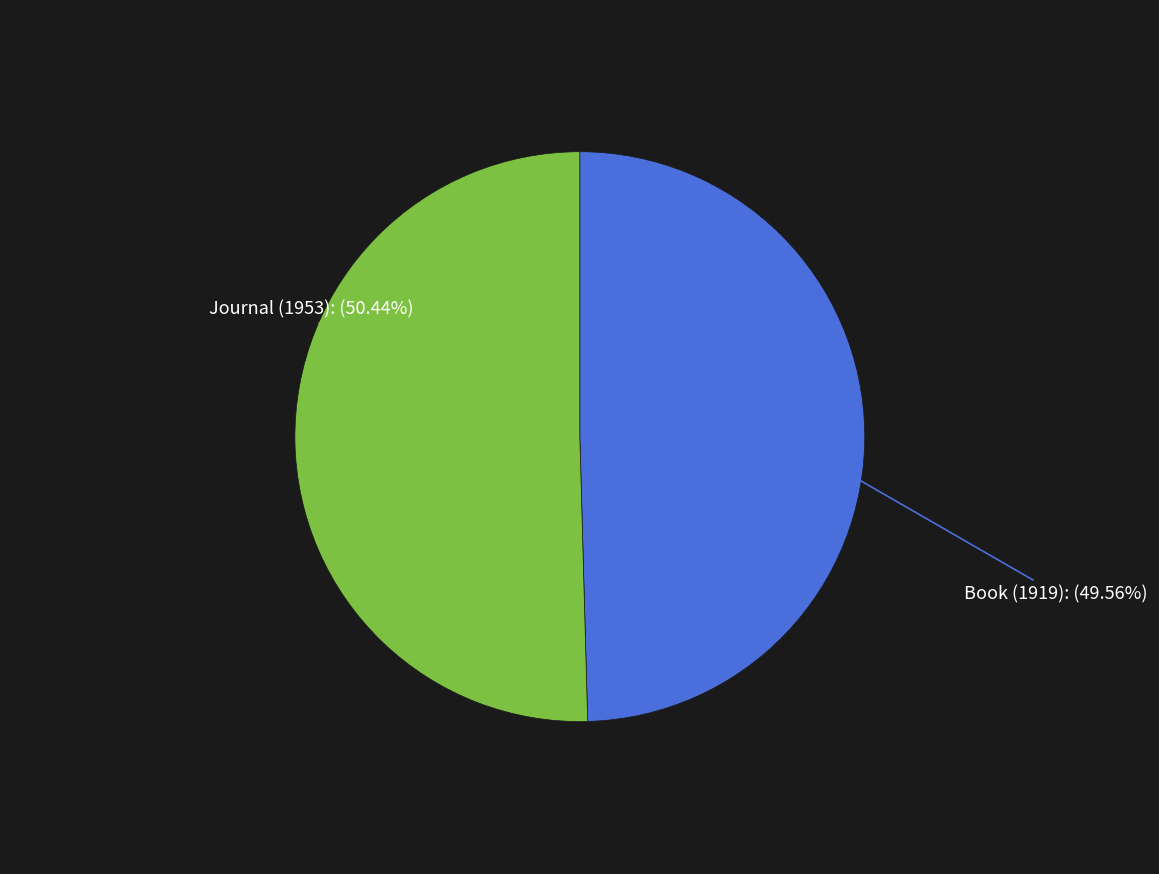

Is there any slice that represents more than half of the pie?

Yes